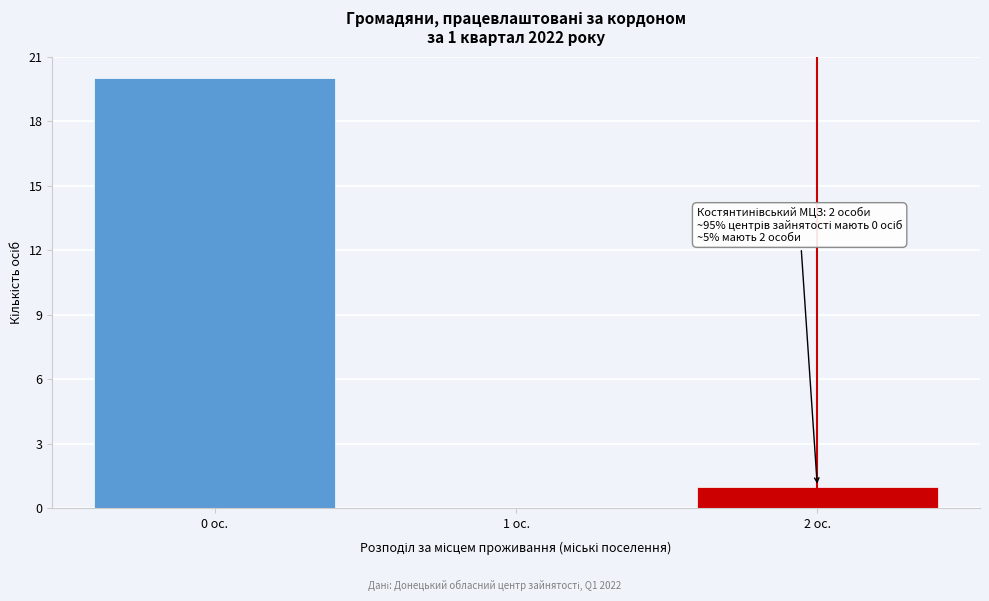

Which range on the x-axis has the tallest bar?

-0.5 to 0.5